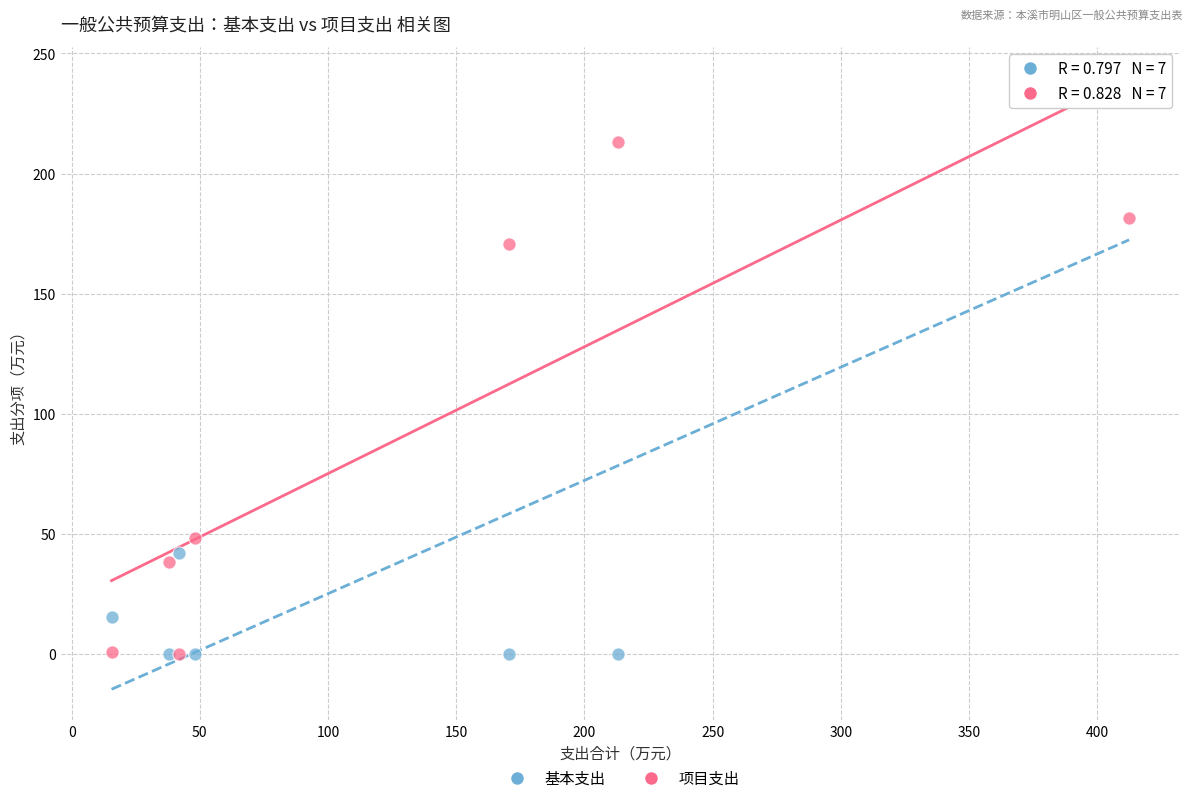

In the 项目支出 series, what Y value is closest to 106?

48.0